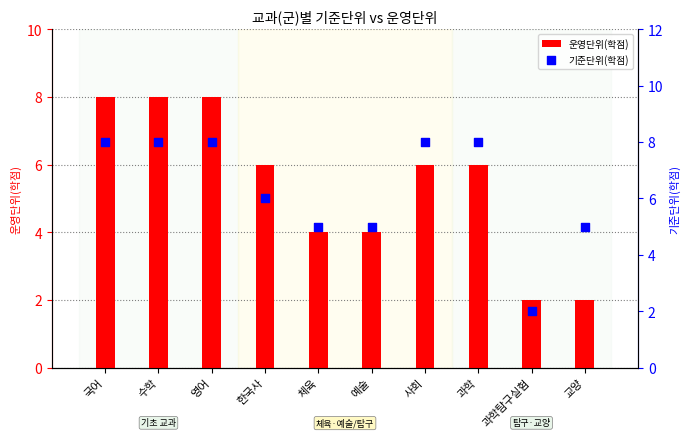

Which series has the largest total across all categories?

기준단위(학점)